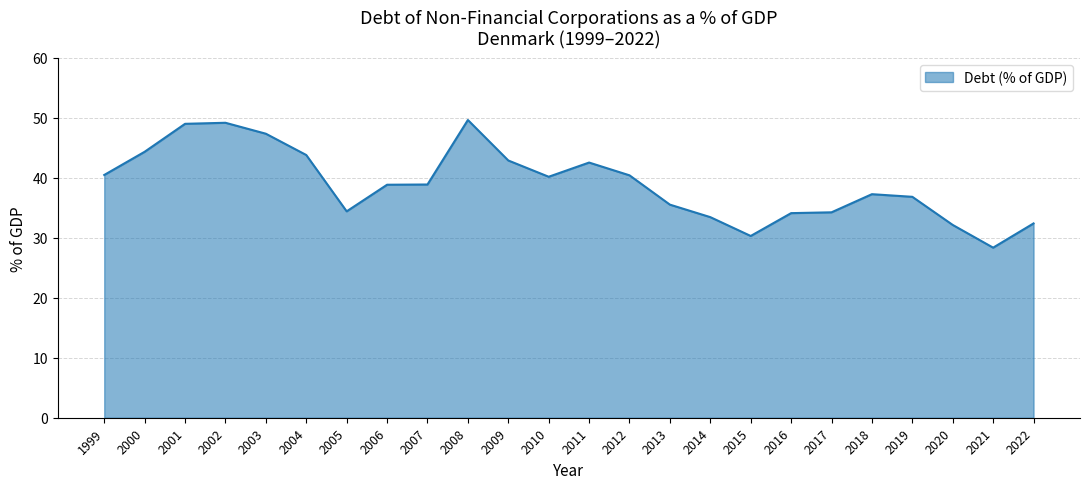

The value at 2013 is 61.8. True or false?

False